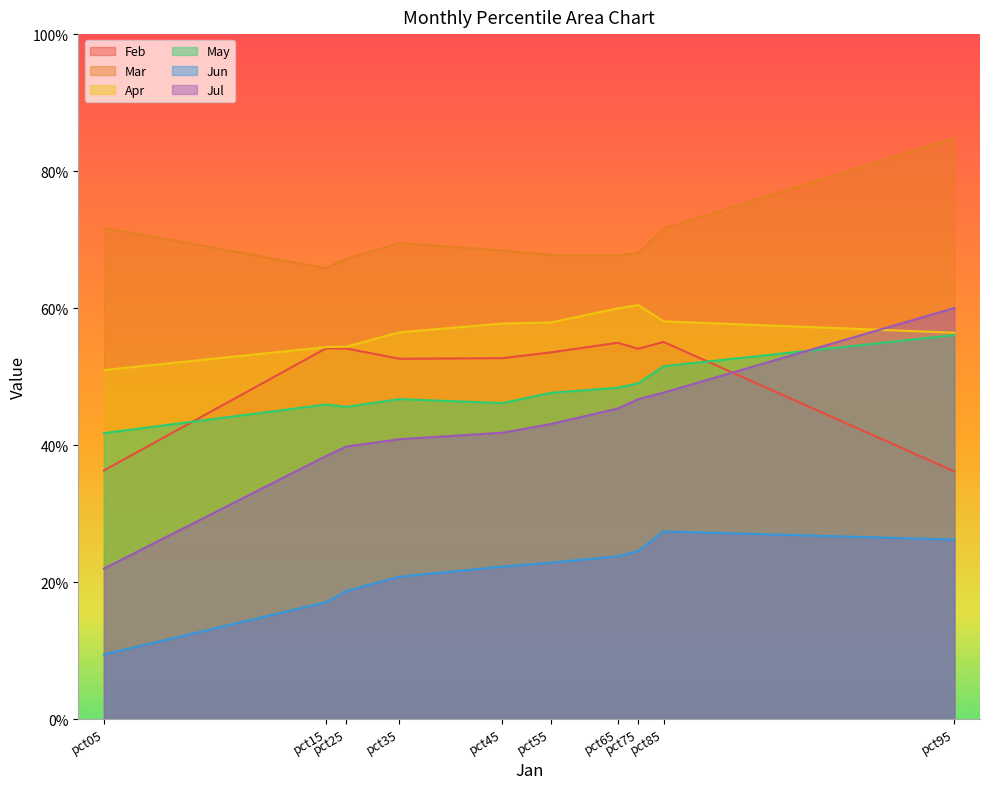

Count the number of data series in this chart.

6